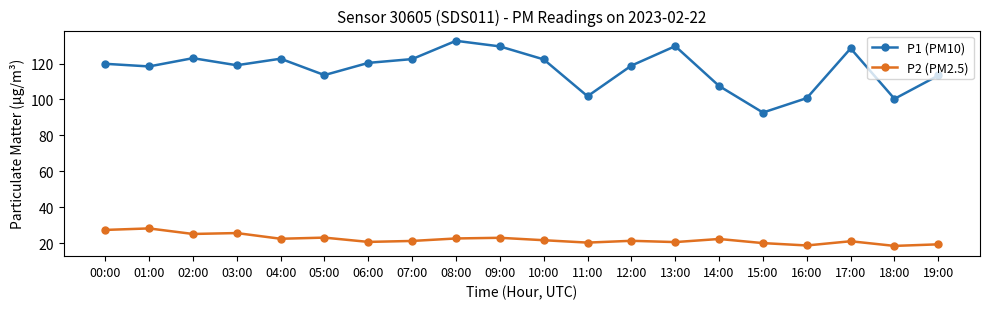

Where is the first local minimum for P1 (PM10)?

01:00